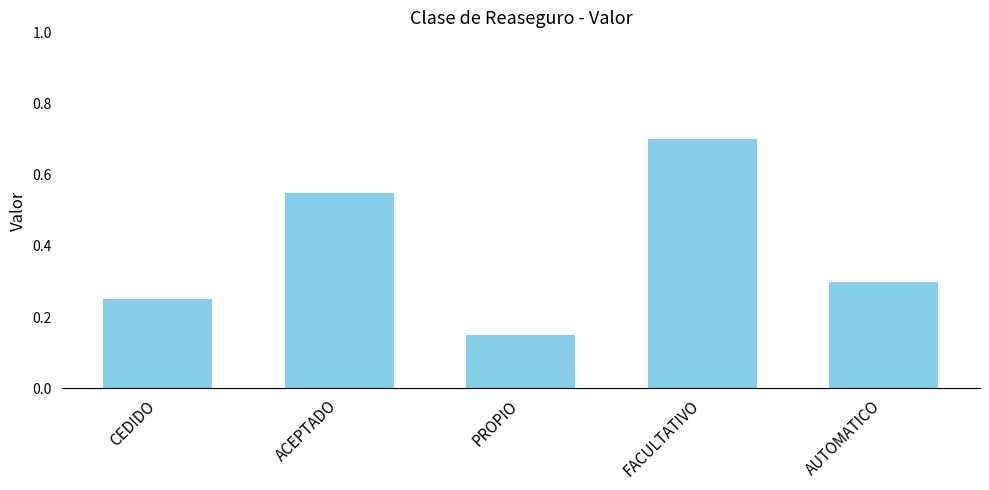

Which has a higher value, CEDIDO or PROPIO?

CEDIDO